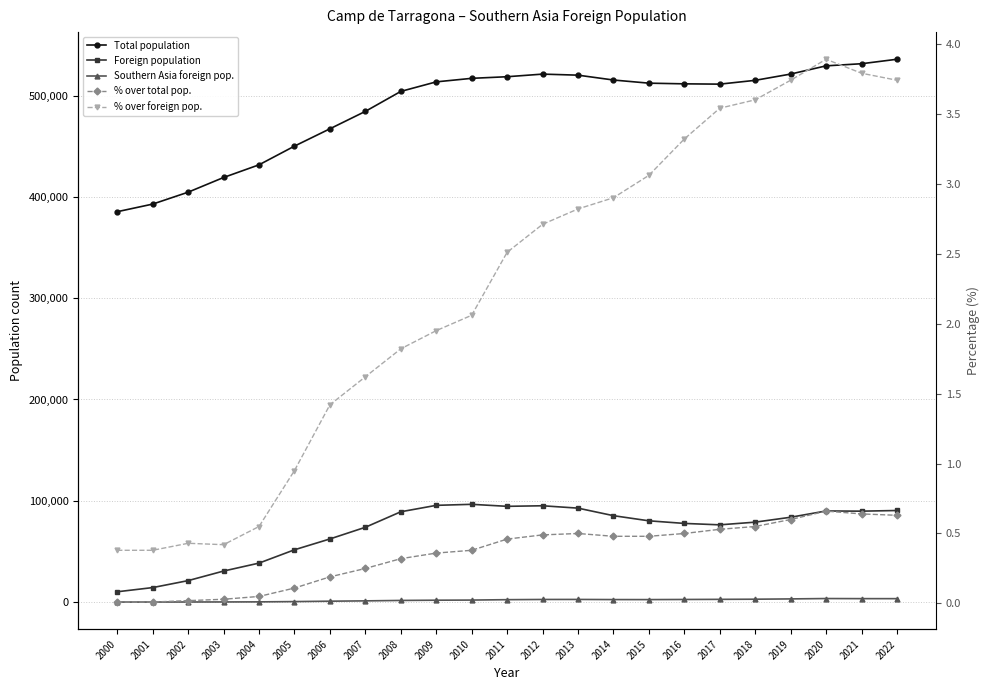

True or false: % over foreign pop. and Foreign population intersect in this chart.

False